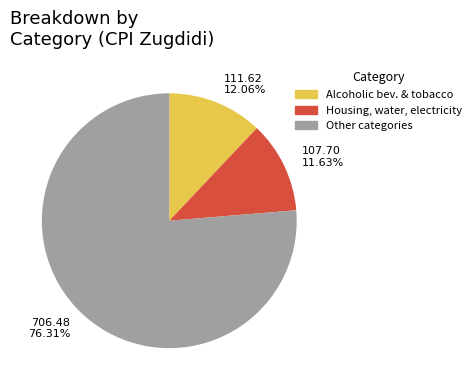

Is there any slice that represents more than half of the pie?

Yes